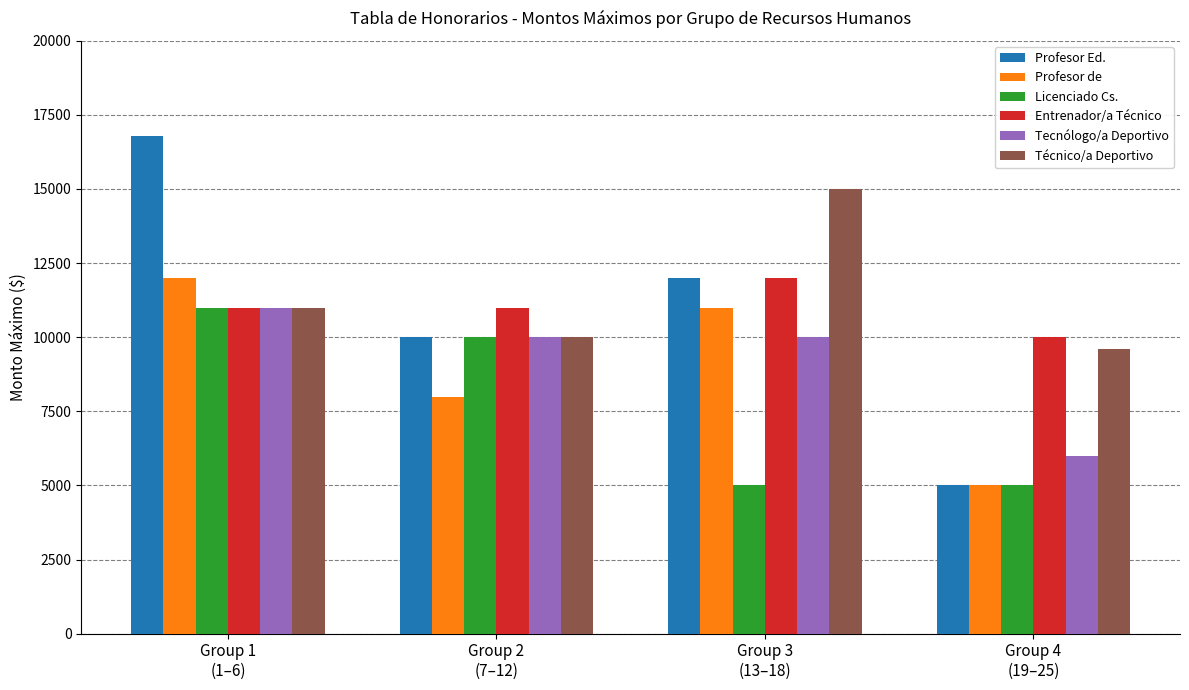

Reading left to right, what are all the values shown in this chart?

Profesor Ed.: Group 1
(1–6)=16800	Group 2
(7–12)=10000	Group 3
(13–18)=12000	Group 4
(19–25)=5000
Profesor de: Group 1
(1–6)=12000	Group 2
(7–12)=8000	Group 3
(13–18)=11000	Group 4
(19–25)=5000
Licenciado Cs.: Group 1
(1–6)=11000	Group 2
(7–12)=10000	Group 3
(13–18)=5000	Group 4
(19–25)=5000
Entrenador/a Técnico: Group 1
(1–6)=11000	Group 2
(7–12)=11000	Group 3
(13–18)=12000	Group 4
(19–25)=10000
Tecnólogo/a Deportivo: Group 1
(1–6)=11000	Group 2
(7–12)=10000	Group 3
(13–18)=10000	Group 4
(19–25)=6000
Técnico/a Deportivo: Group 1
(1–6)=11000	Group 2
(7–12)=10000	Group 3
(13–18)=15000	Group 4
(19–25)=9600